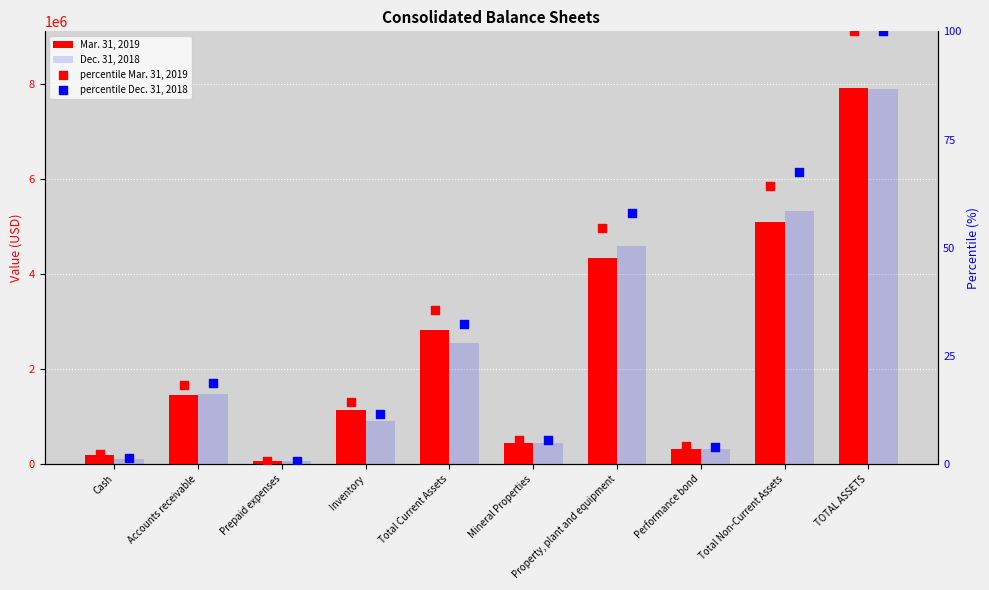

At which category is the sum across all series the highest?

TOTAL ASSETS